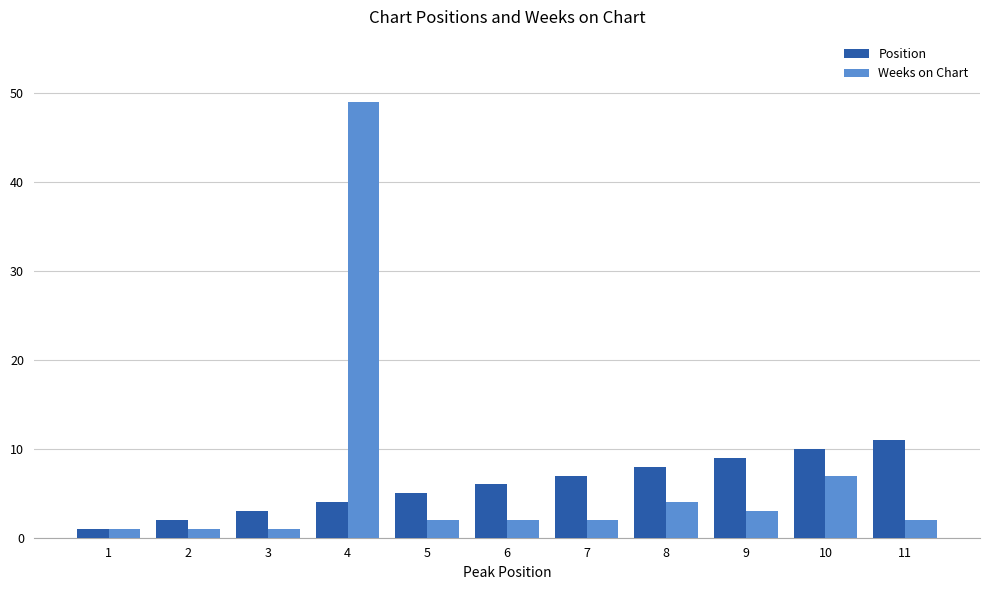

At which label does Weeks on Chart reach its peak?

4